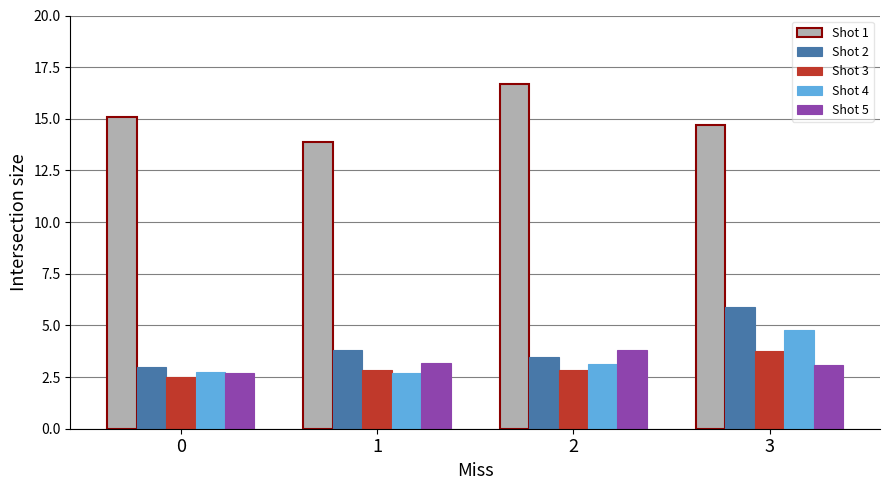

What is the sum of all Shot 4 values?

13.4